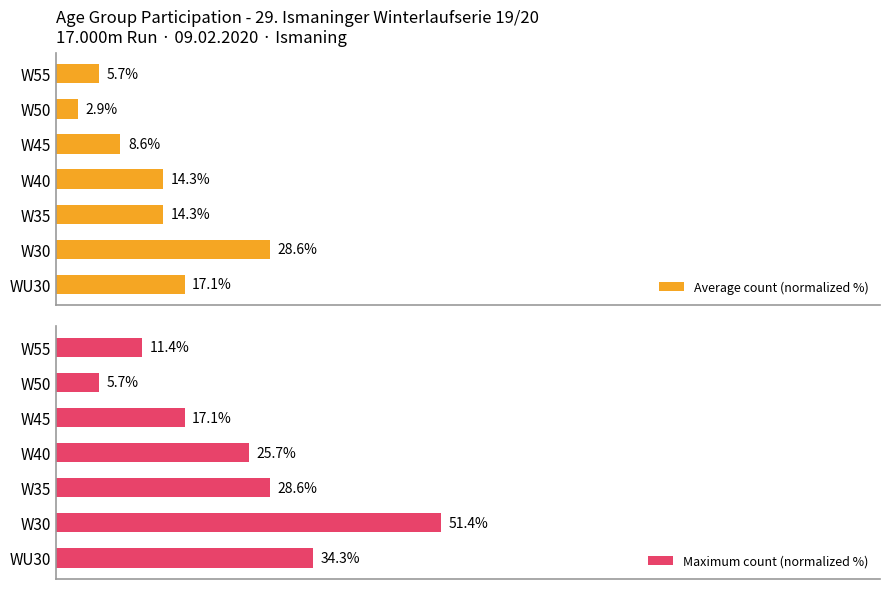

What is the minimum value for Maximum count (normalized %)?

5.7